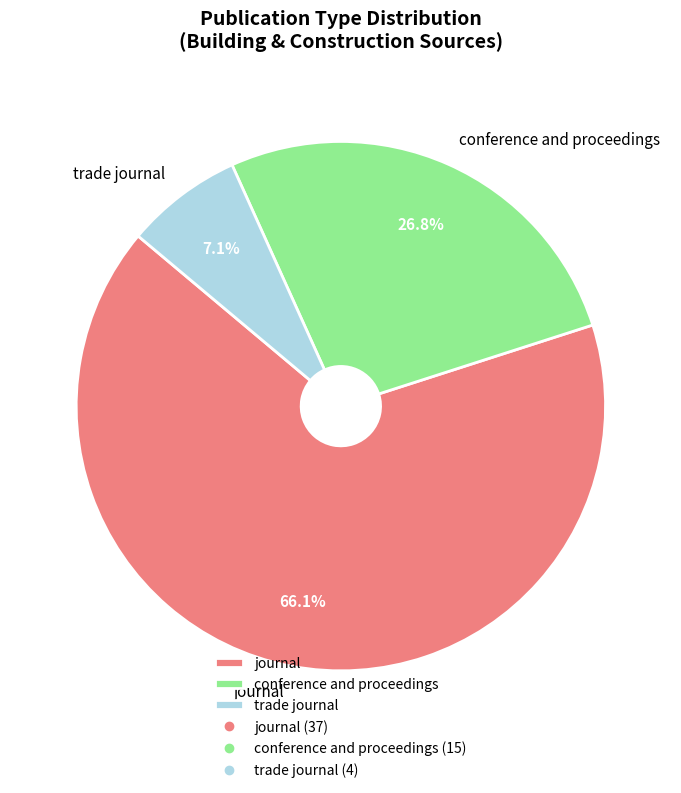

Is it true that journal is 52% of the pie?

False